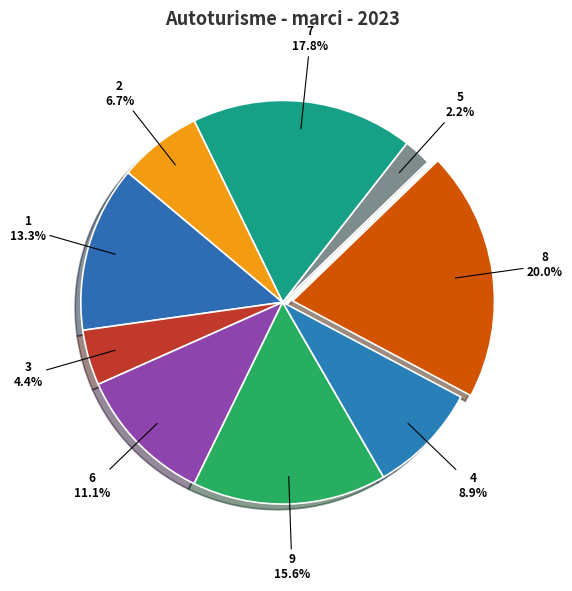

How many slices are in this pie chart?

9